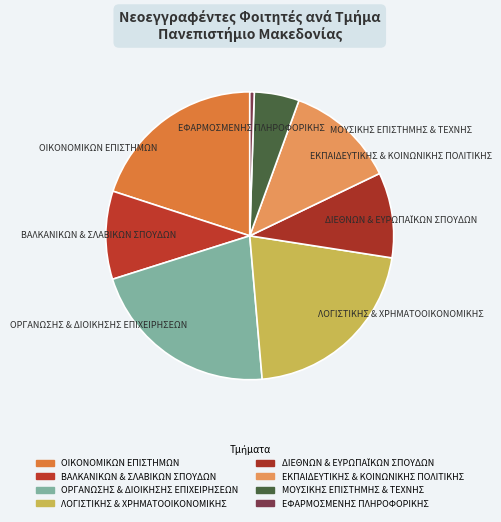

What is the smallest slice in the pie chart?

ΕΦΑΡΜΟΣΜΕΝΗΣ ΠΛΗΡΟΦΟΡΙΚΗΣ